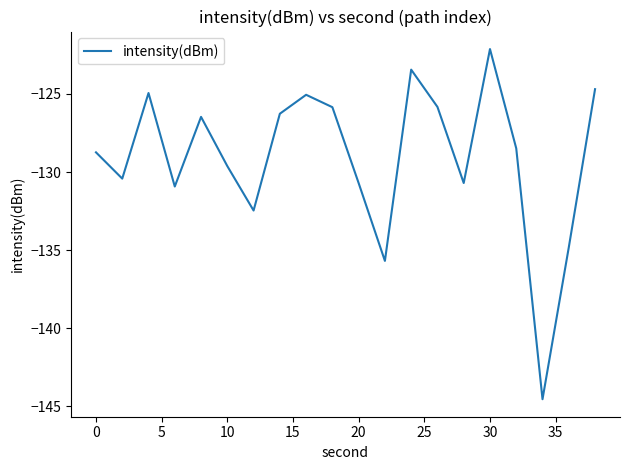

Count the number of categories in the chart.

20